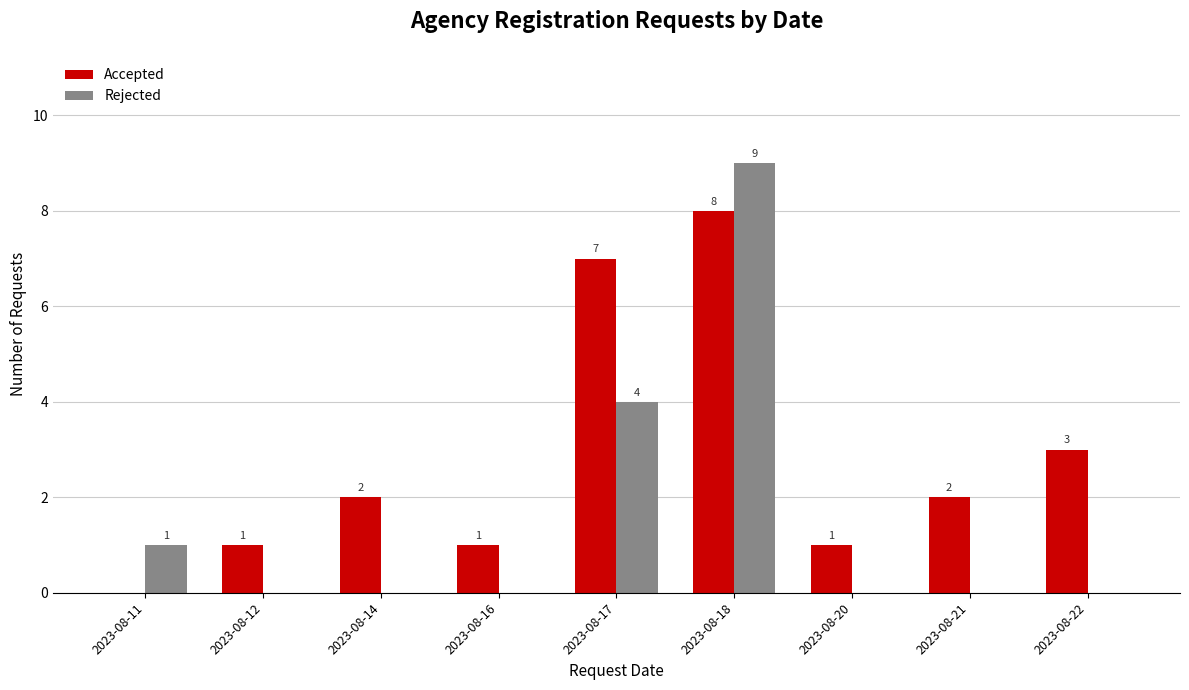

Is it true that Rejected equals 0 at 2023-08-20?

True